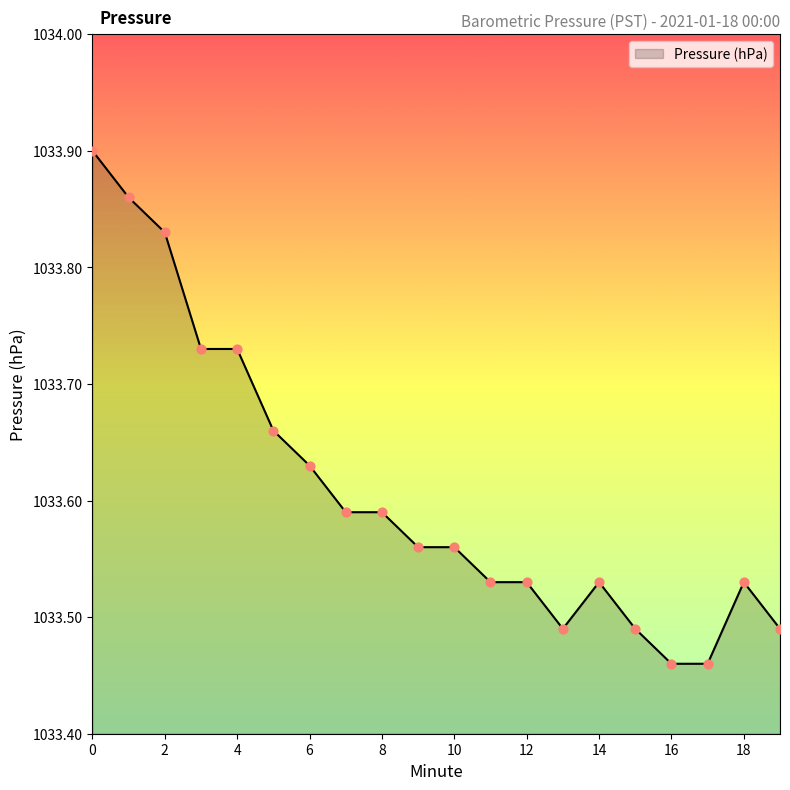

What is the difference between the maximum and minimum values?

0.4